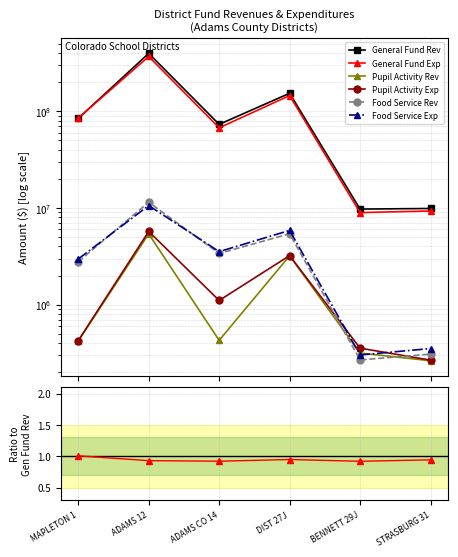

Is it true that General Fund Rev equals 95142232.4 at DIST 27J?

False